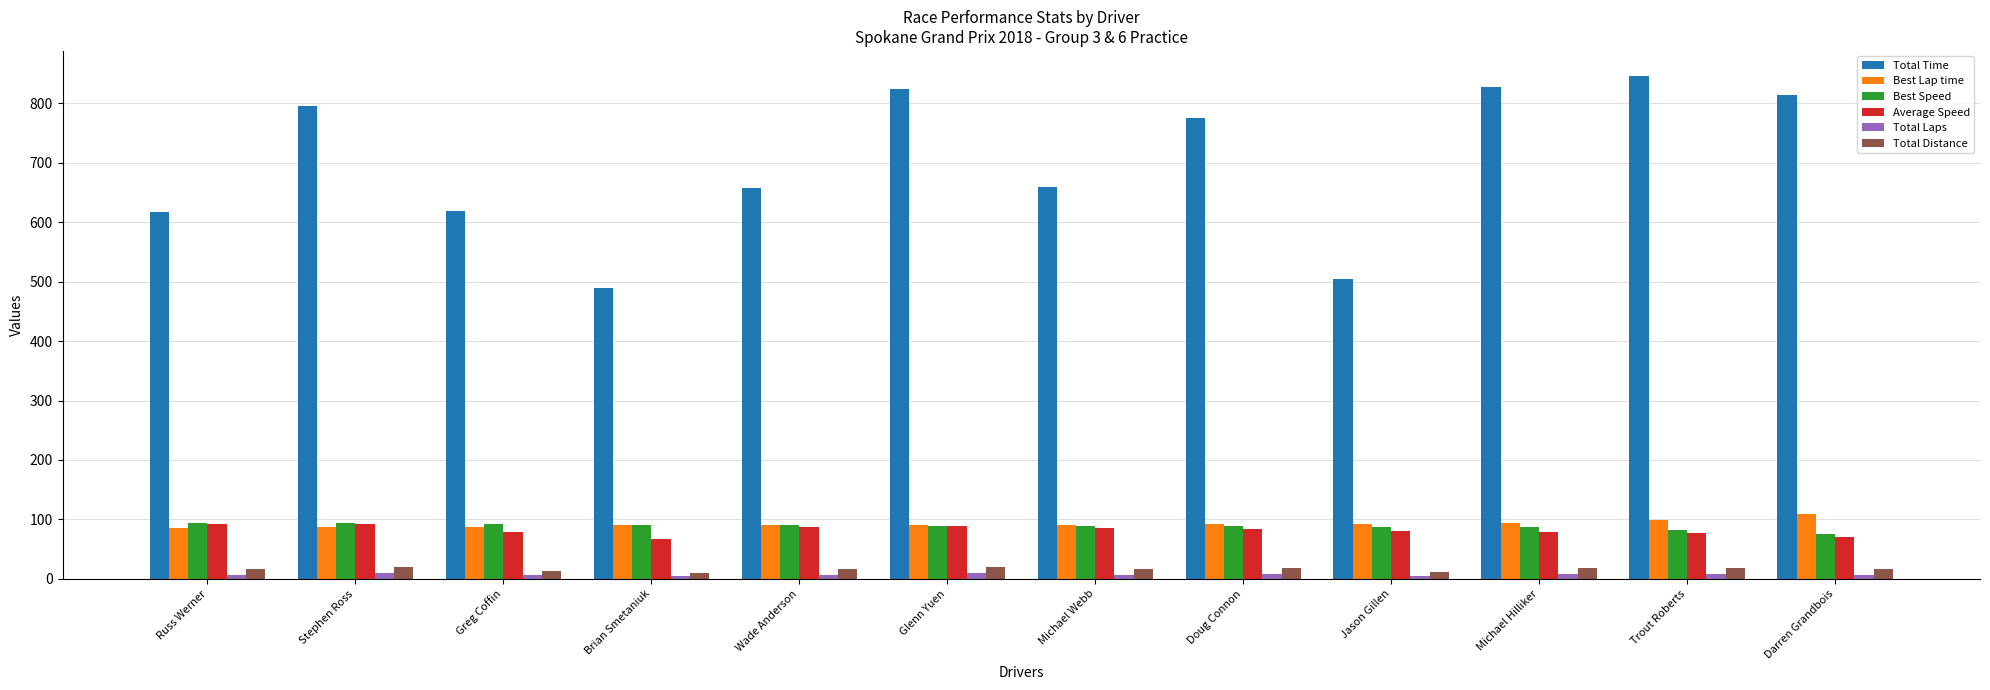

Between Jason Gillen and Darren Grandbois, which series saw the biggest shift?

Total Time